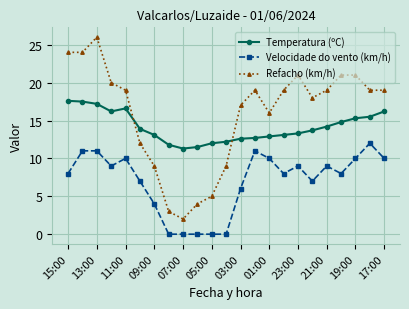

True or false: Temperatura (ºC) and Velocidade do vento (km/h) intersect in this chart.

False